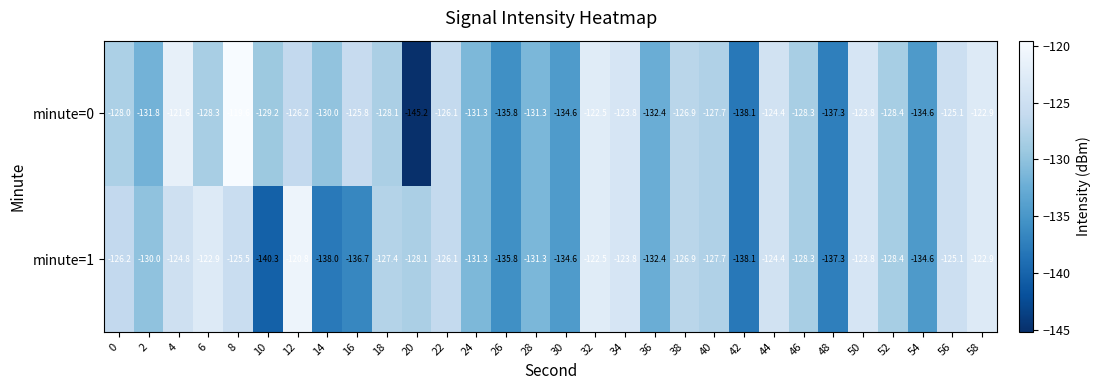

What is the average value of the minute=0 series?

-129.0